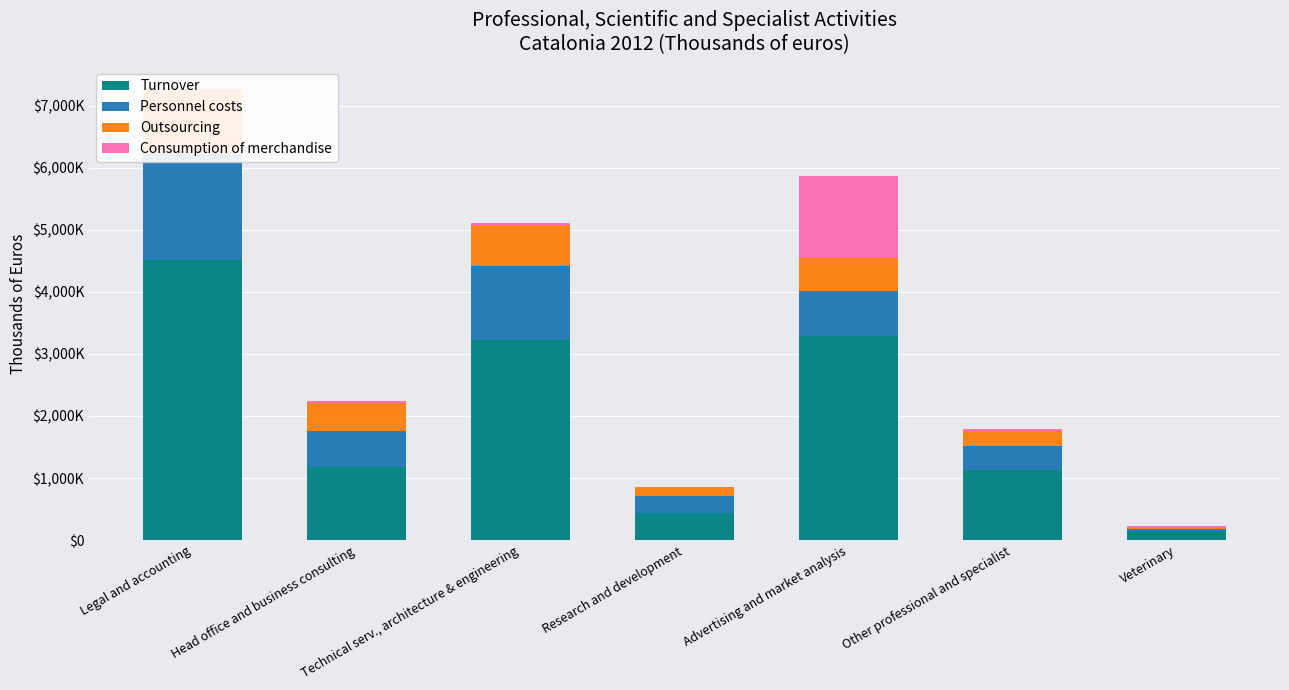

List the series in order of their peak value, highest first.

Turnover, Personnel costs, Consumption of merchandise, Outsourcing